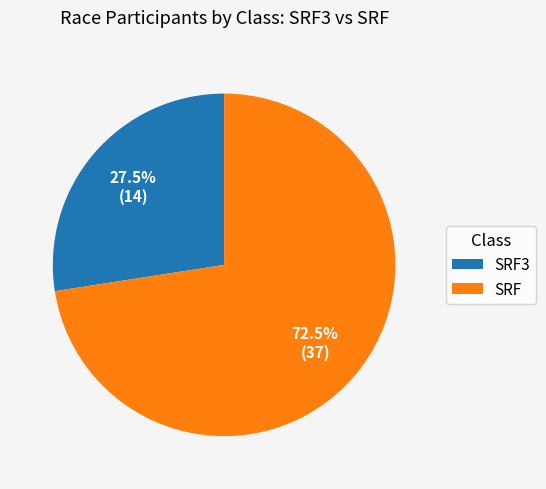

What is the ratio of the value at SRF3 to the value at SRF?

0.4